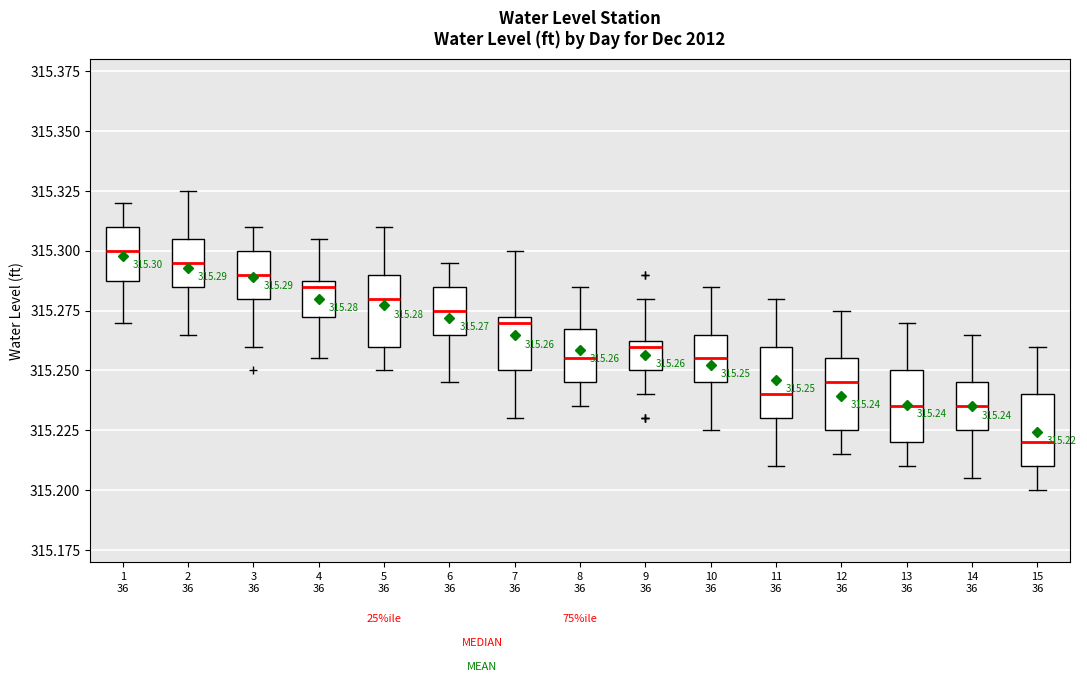

Which box has the lowest median line?

15 36